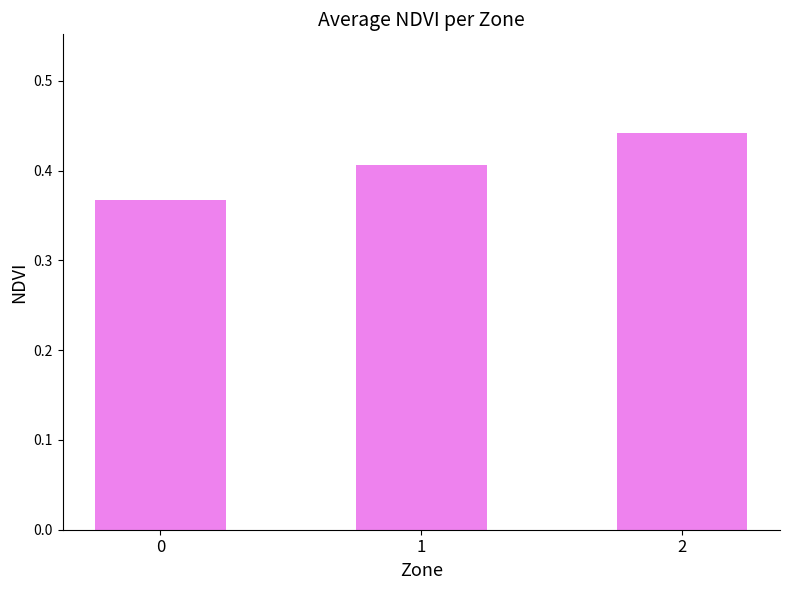

List the labels in order of value, largest first.

2, 1, 0